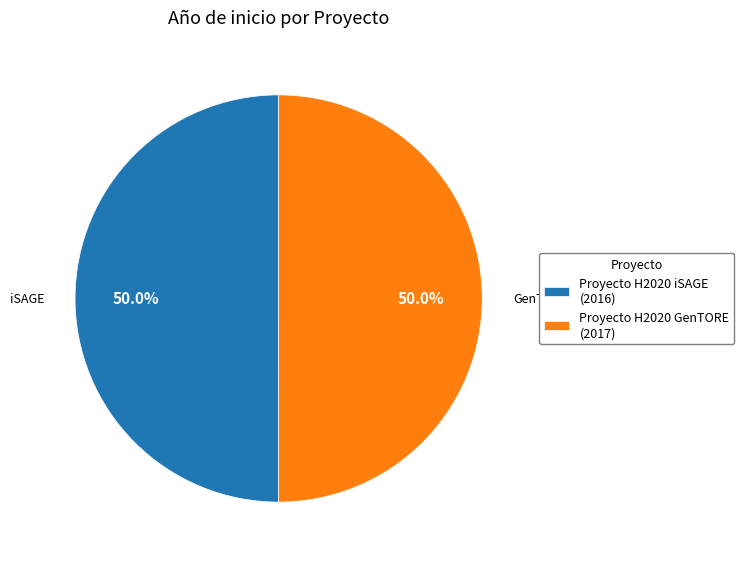

Approximately how many times larger is the value at Proyecto H2020 iSAGE (2016) compared to Proyecto H2020 GenTORE (2017)?

1.0